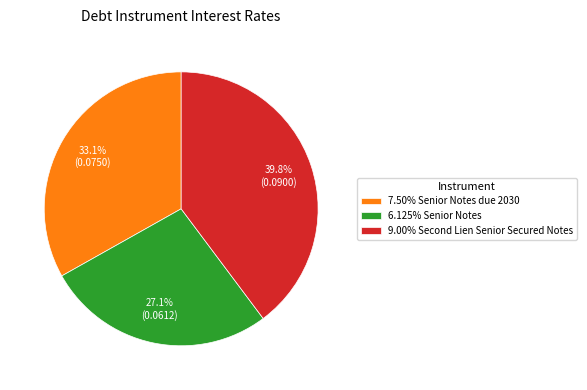

Is 7.50% Senior Notes due 2030 the majority of the pie?

No